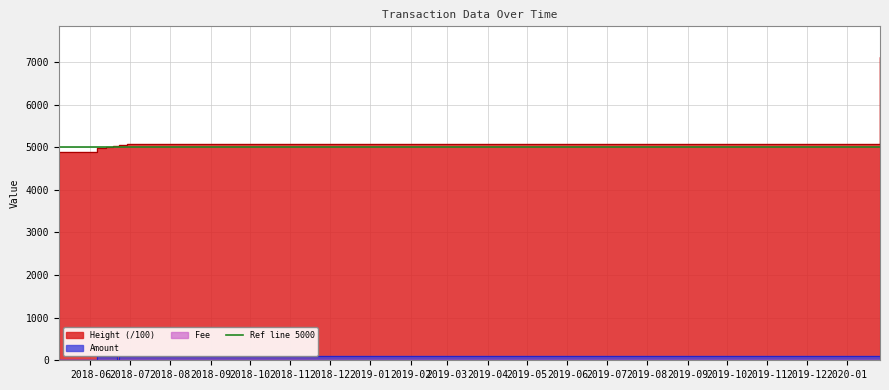

True or false: Amount has more than 1 points higher than both neighbors.

True